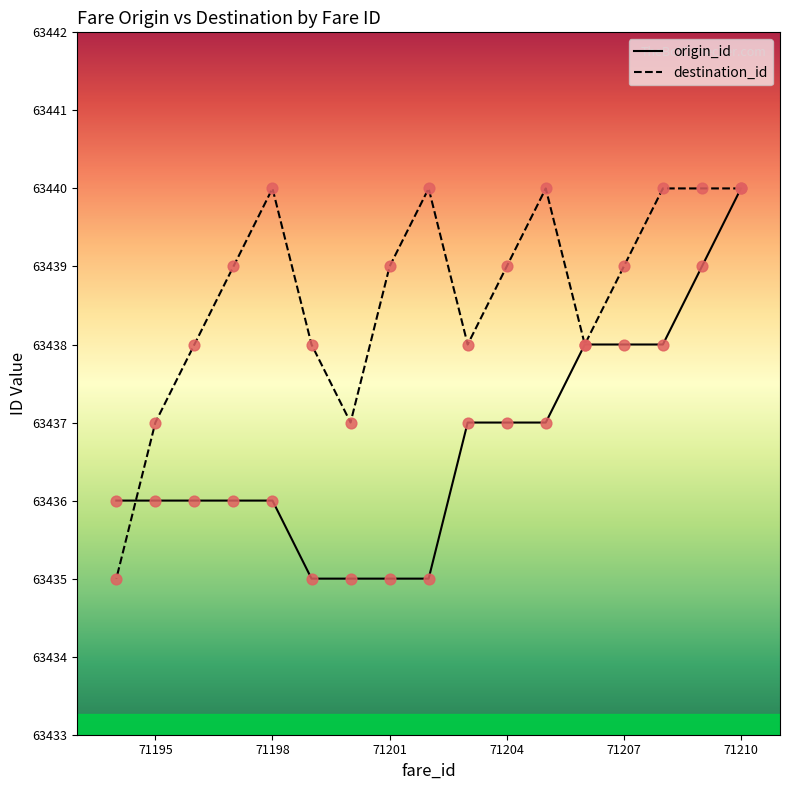

At which category is the sum across all series the highest?

71210